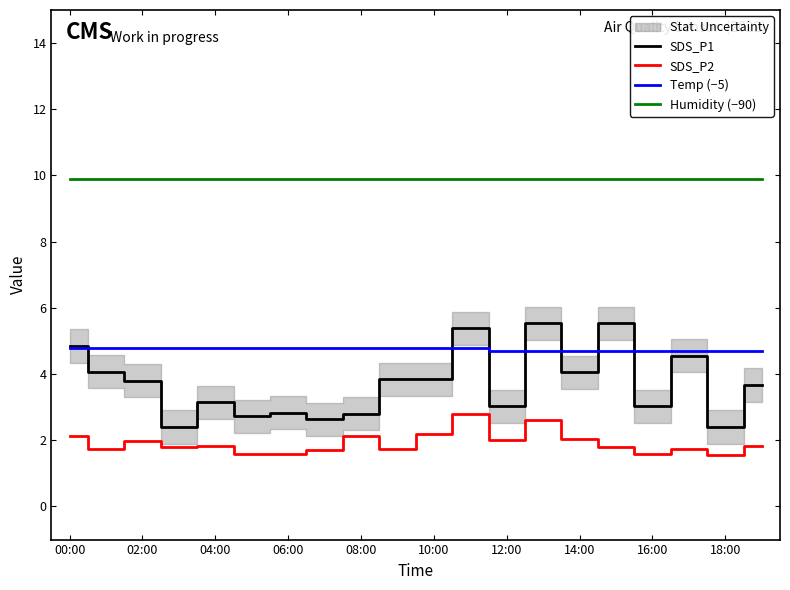

What is the label of the 9th point from the right?

11